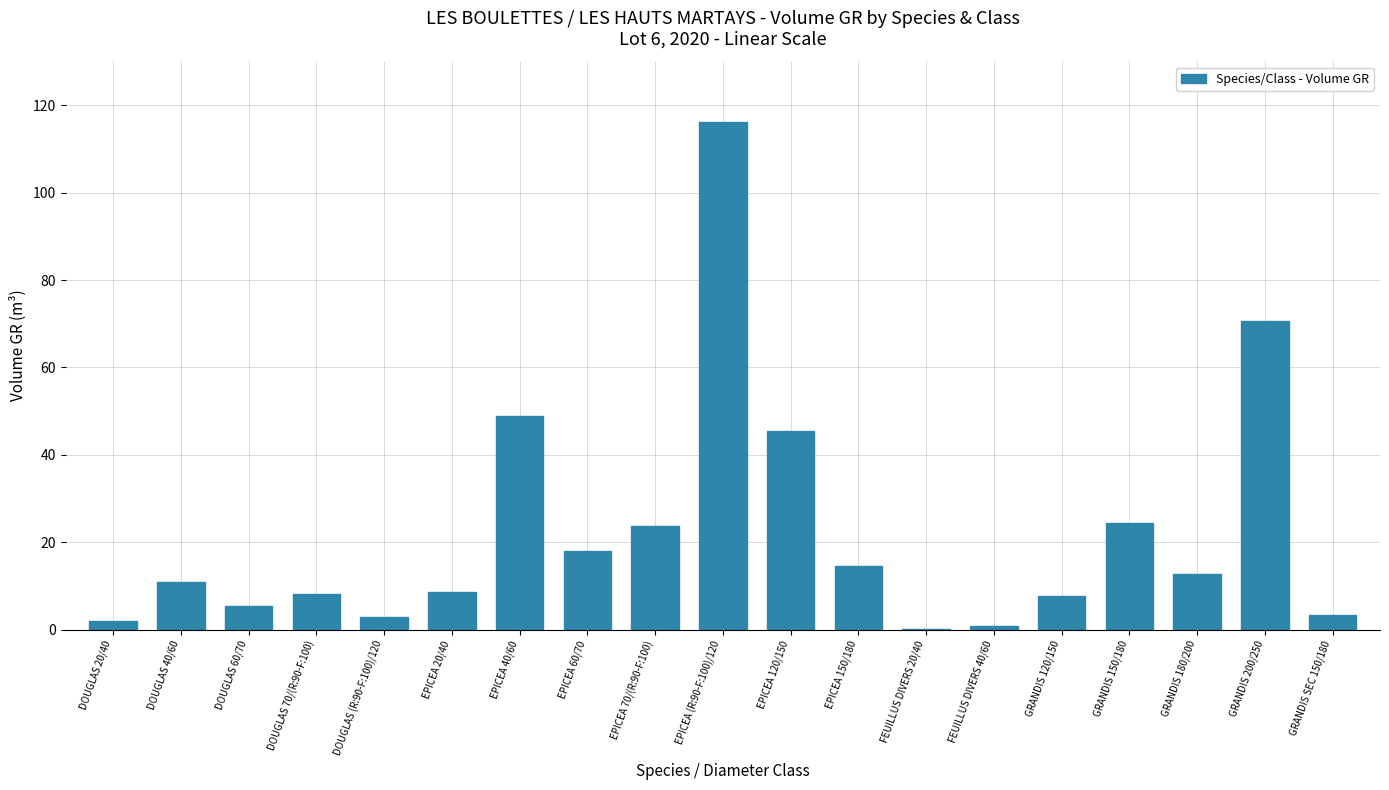

What is the change in value from EPICEA (R:90-F:100)/120 to EPICEA 120/150?

-70.7